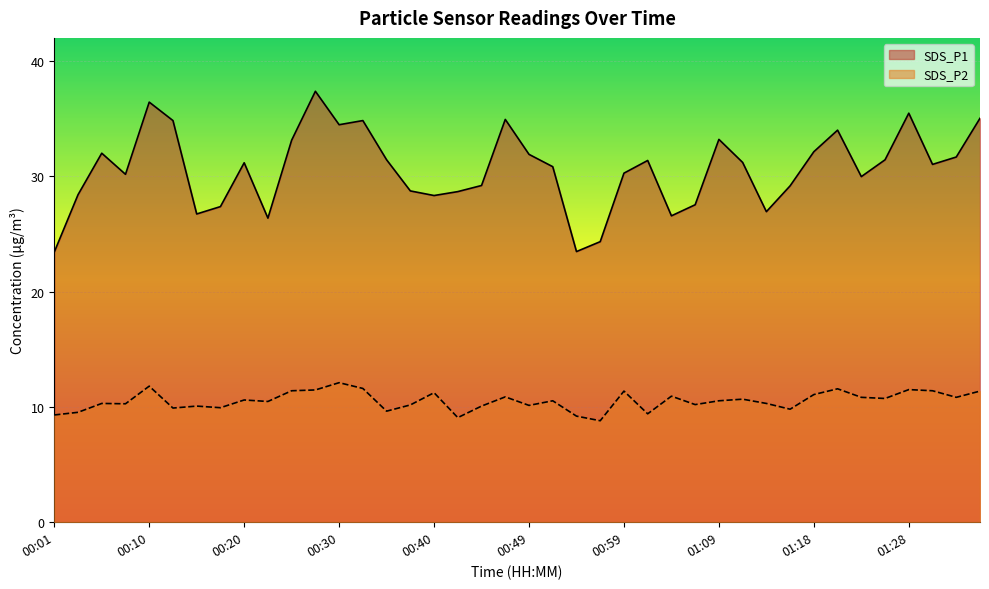

True or false: SDS_P1 and SDS_P2 cross at least once.

False